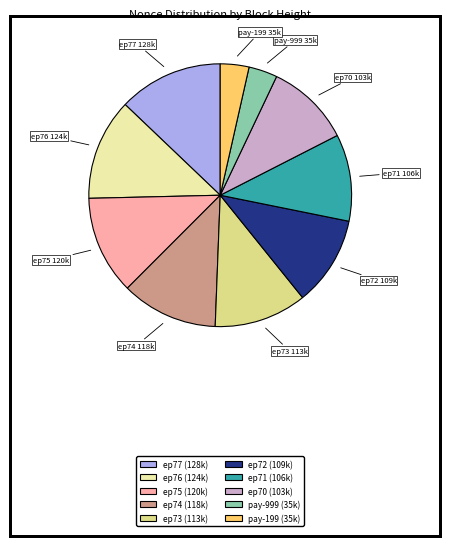

Is there a majority slice in this chart?

No